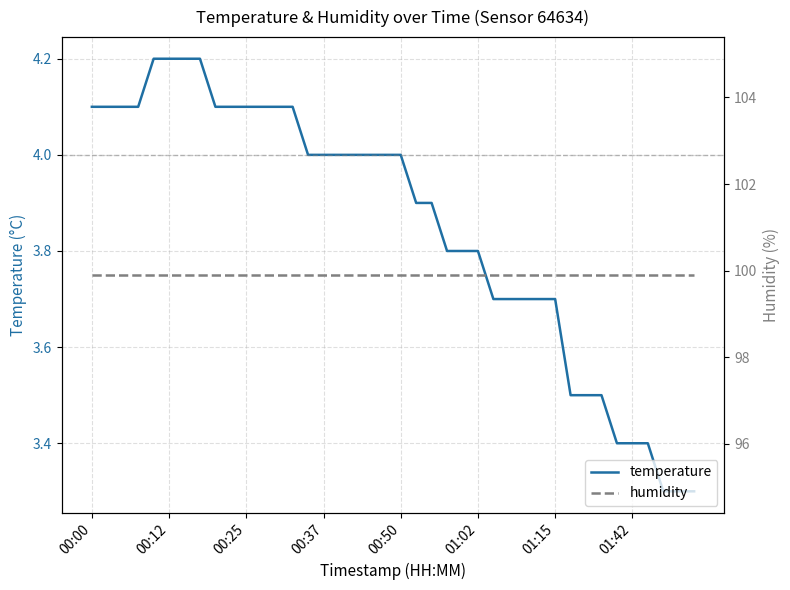

Rank the series by their average value, from lowest to highest.

temperature, humidity